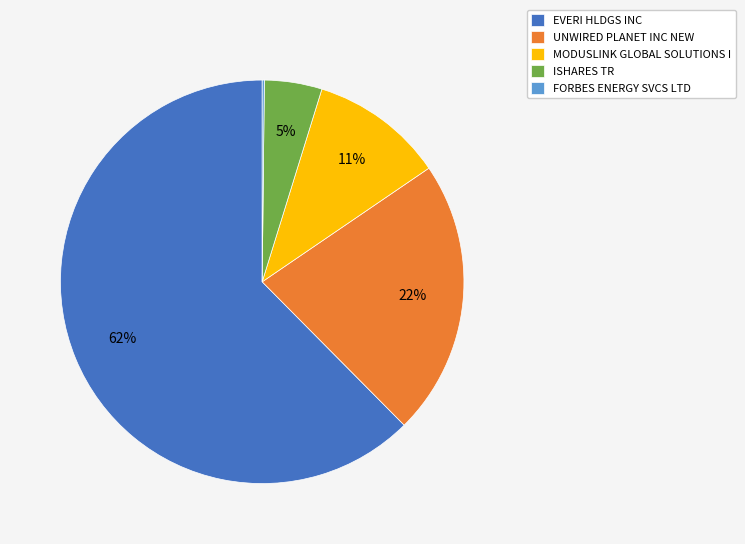

Which slice is the largest?

EVERI HLDGS INC